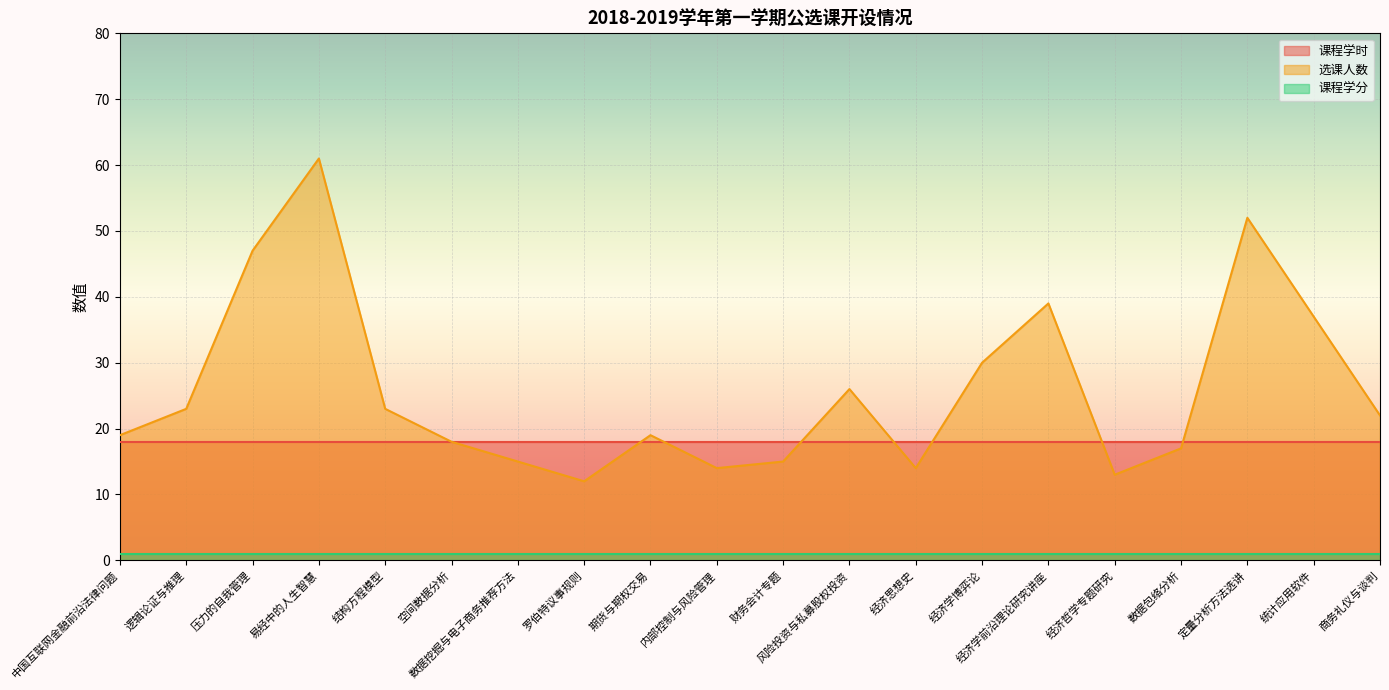

Where is 选课人数 nearest to the value 36?

统计应用软件